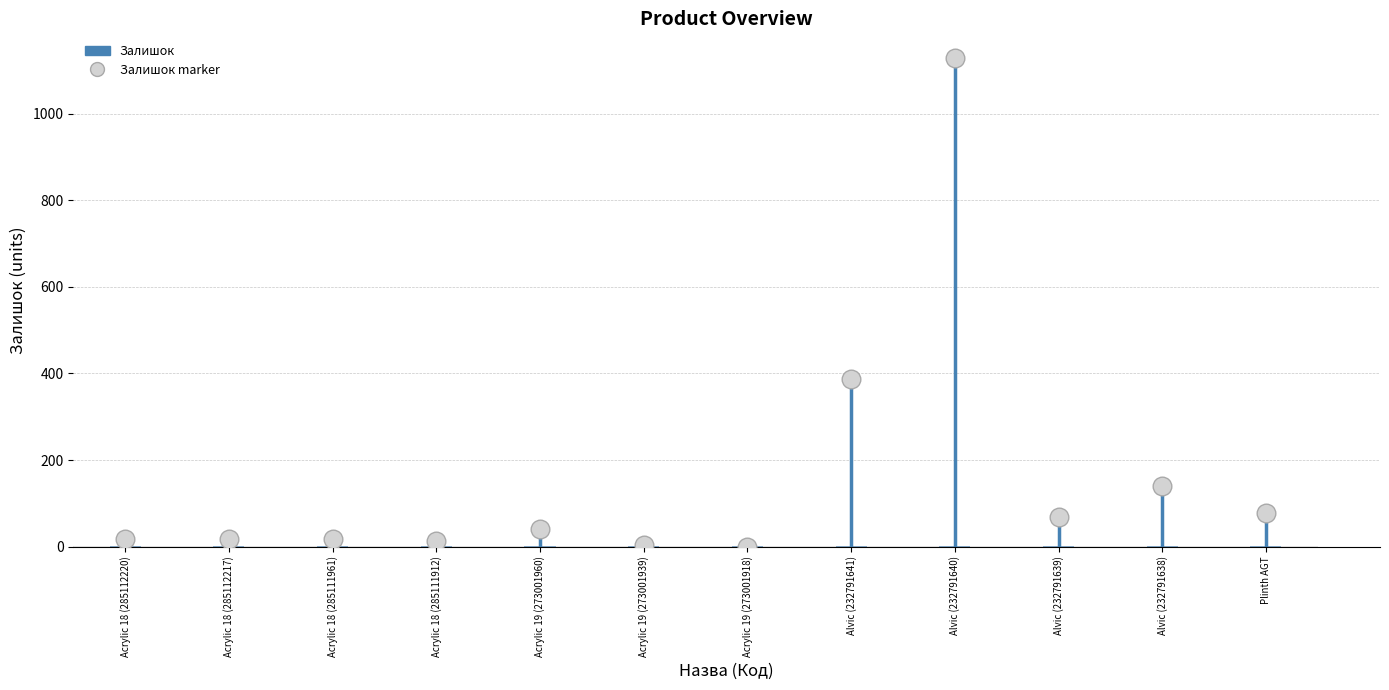

Between Alvic (232791640) and Alvic (232791638), which is larger?

Alvic (232791640)